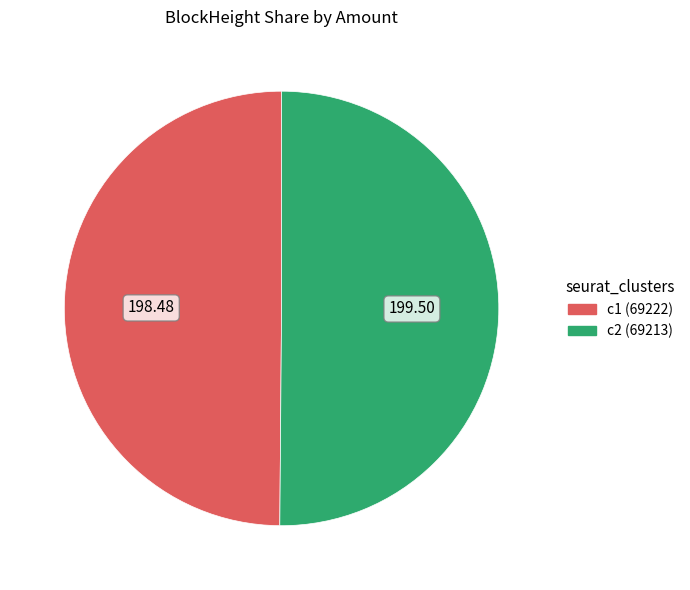

Approximately how many times larger is the value at c2 (69213) compared to c1 (69222)?

1.0